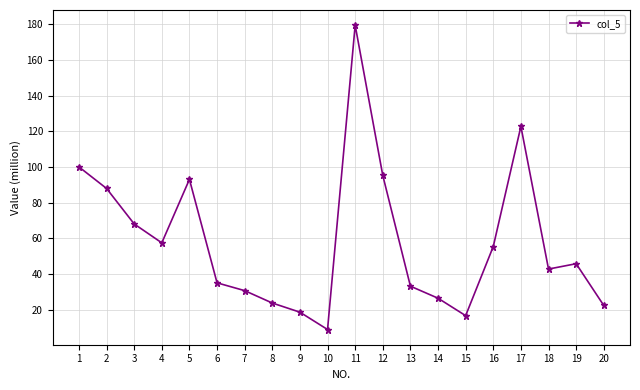

True or false: the data shows 18.5 at 9.

True